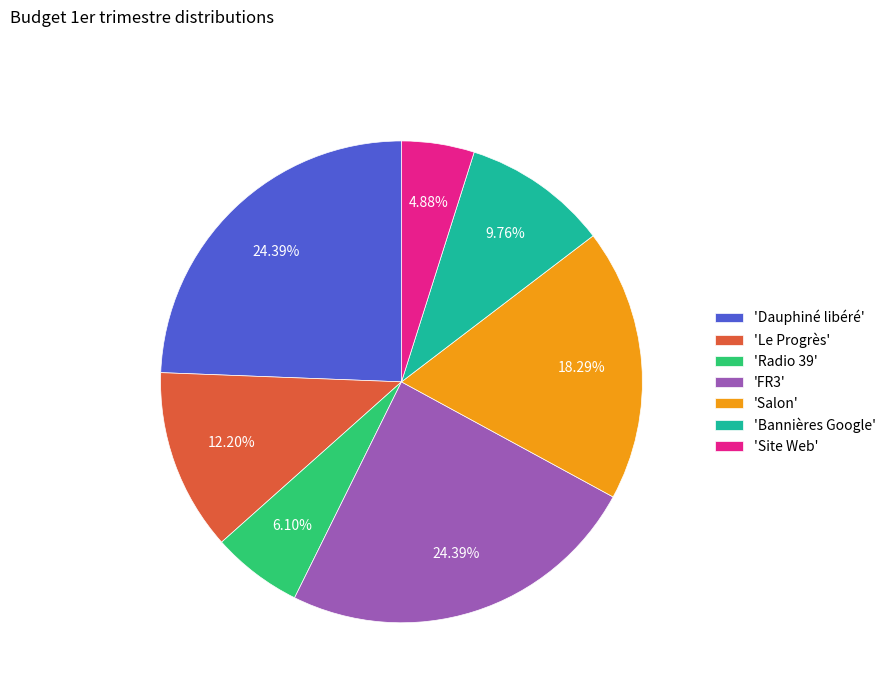

How many segments does this pie chart have?

7